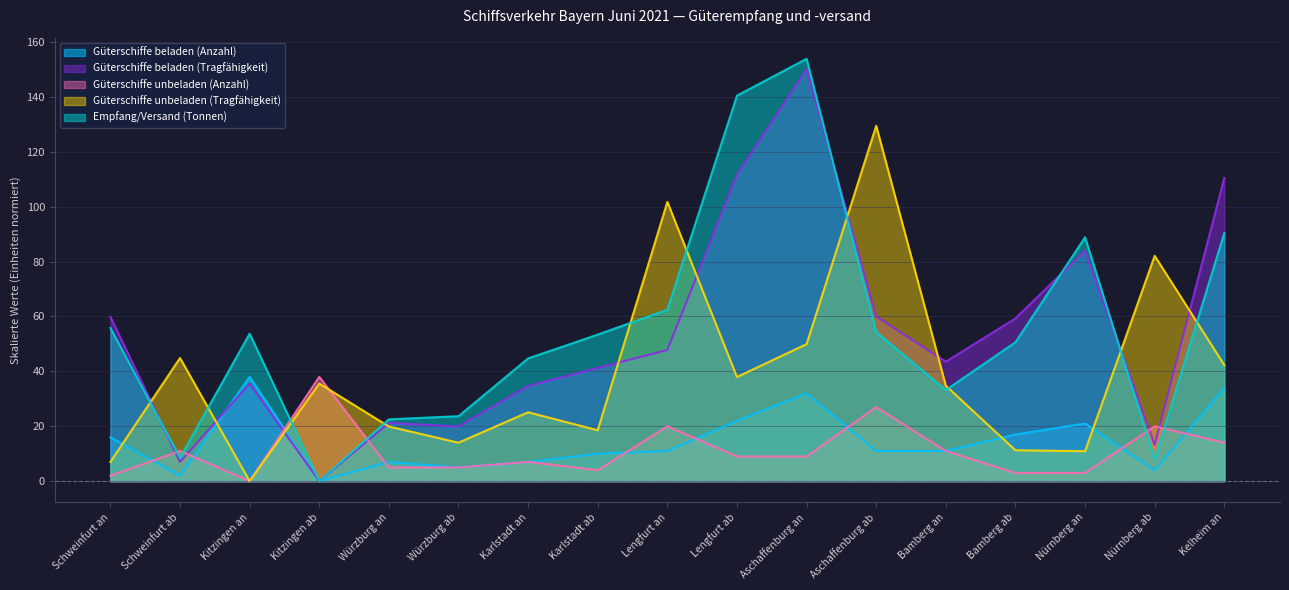

What is the total value across all series at Kitzingen an?

127.3